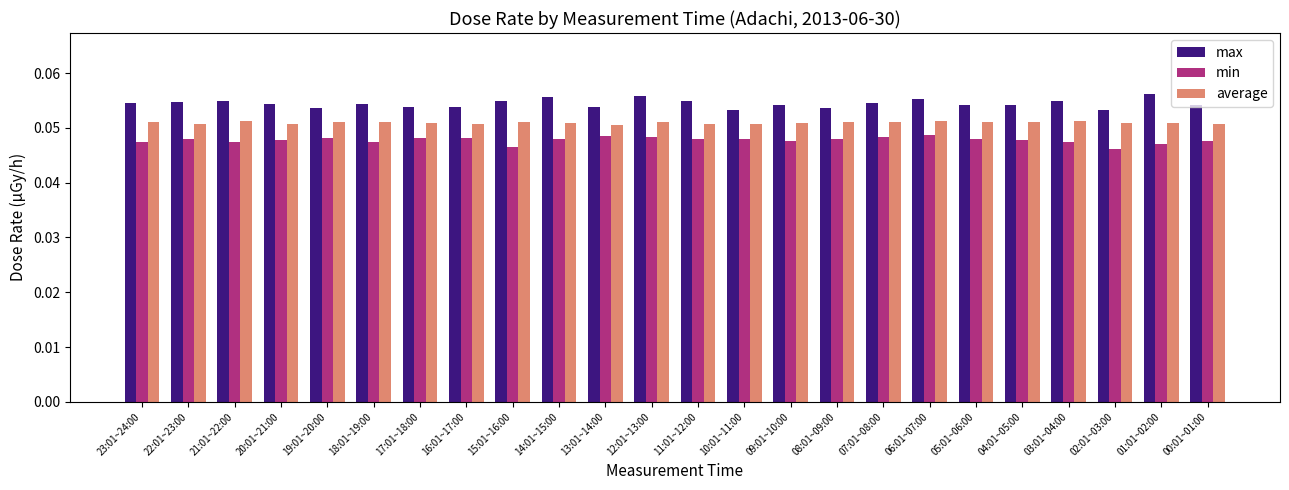

What is the sum of all average values?

1.2